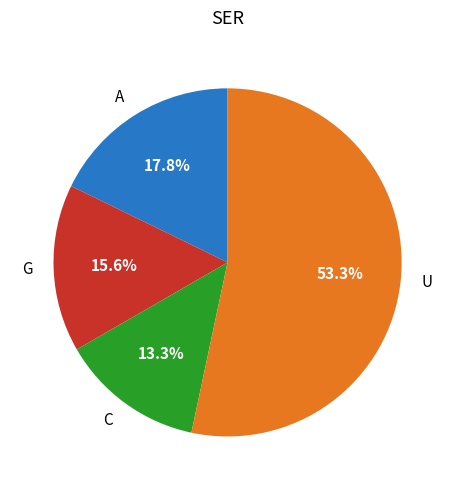

Between C and U, which is larger?

U